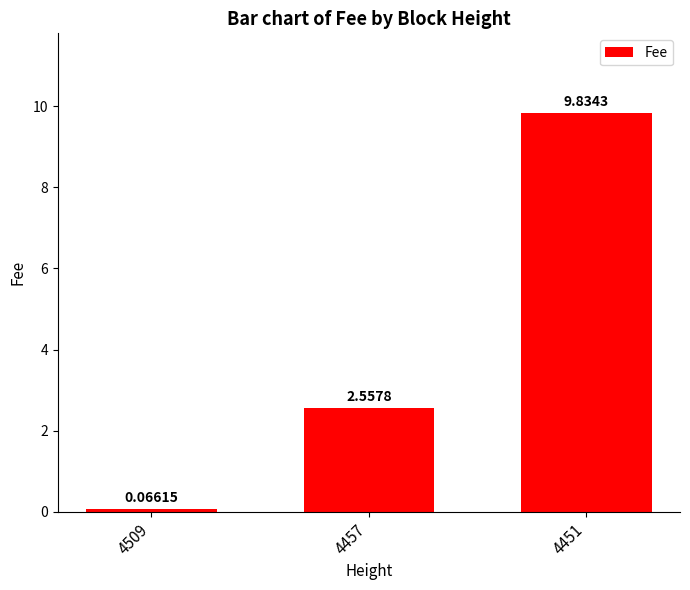

Which label corresponds to the largest value in the chart?

4451